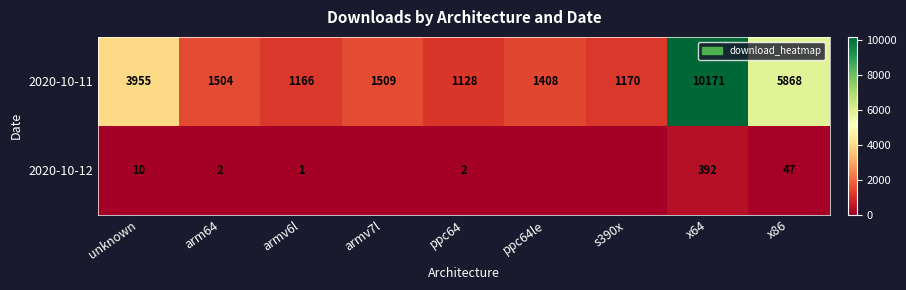

What is the difference between the highest and lowest values at arm64?

1502